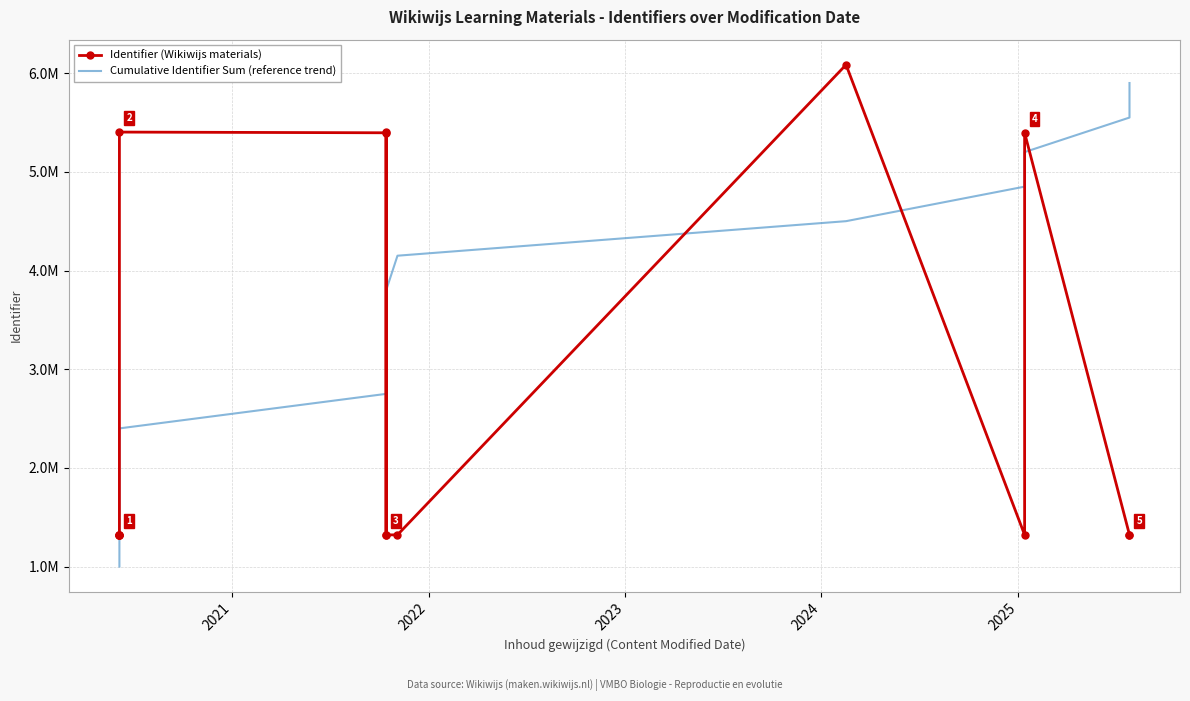

How many interior local peaks does the Identifier (Wikiwijs materials) series have?

4